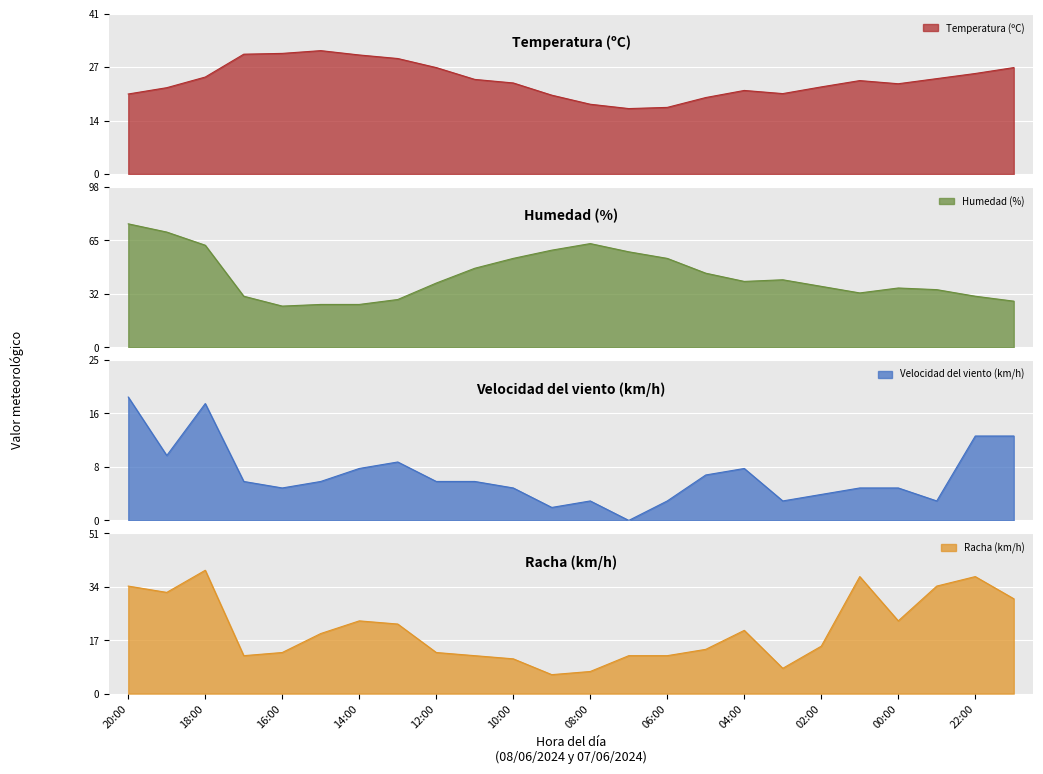

What is the maximum value for Temperatura (ºC)?

31.3